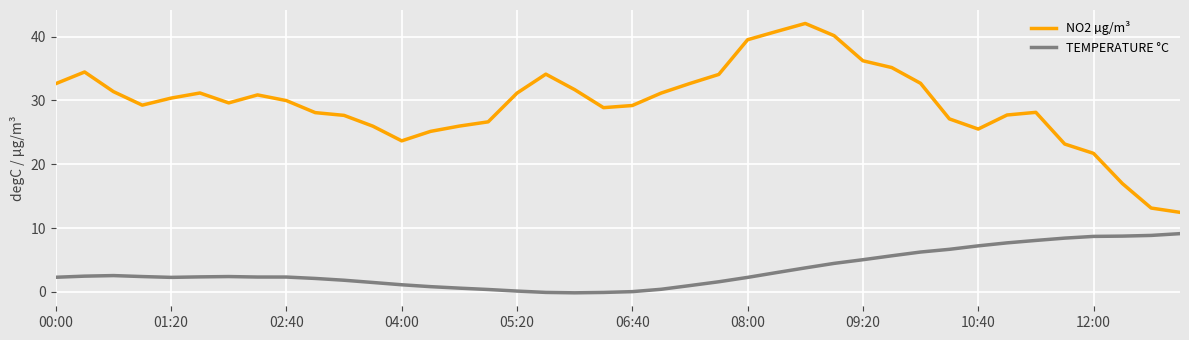

Rank the series by their average value, from lowest to highest.

TEMPERATURE °C, NO2 µg/m³